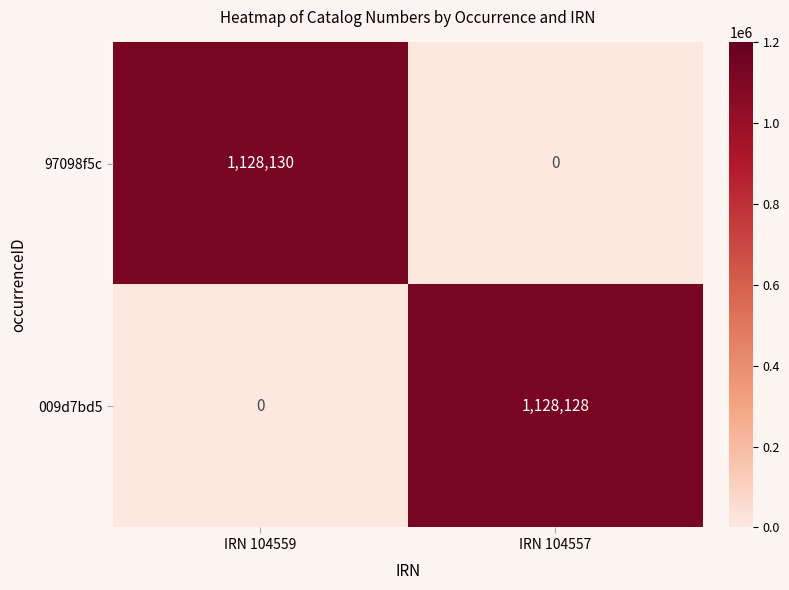

Rank the series by their average value, from highest to lowest.

97098f5c, 009d7bd5